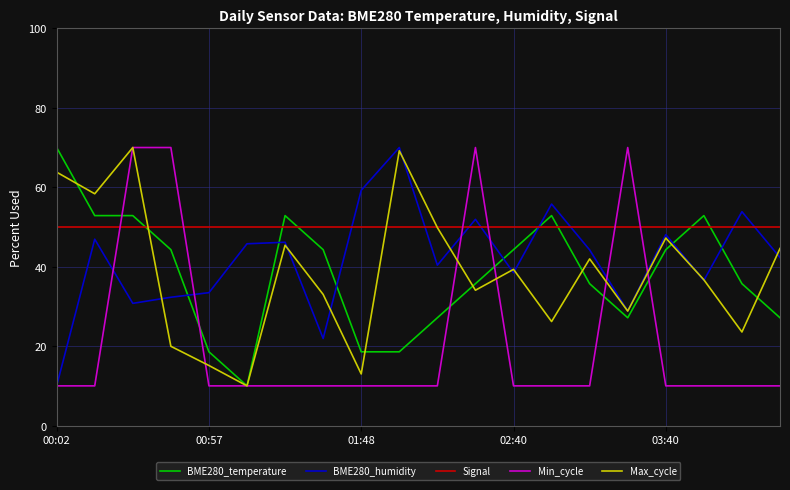

What is the lowest value of the Min_cycle series?

10.0